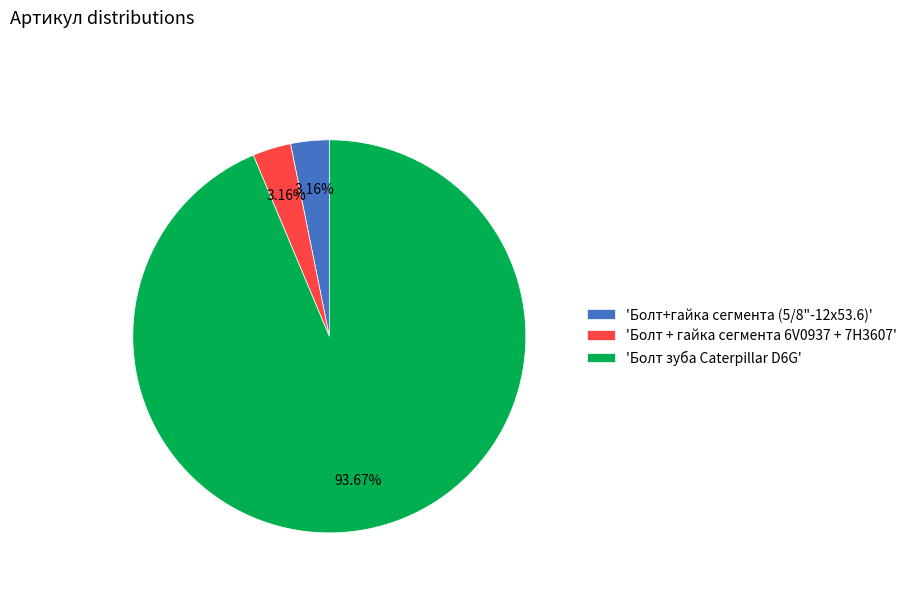

Which category has the biggest portion of the pie?

'Болт зуба Caterpillar D6G'